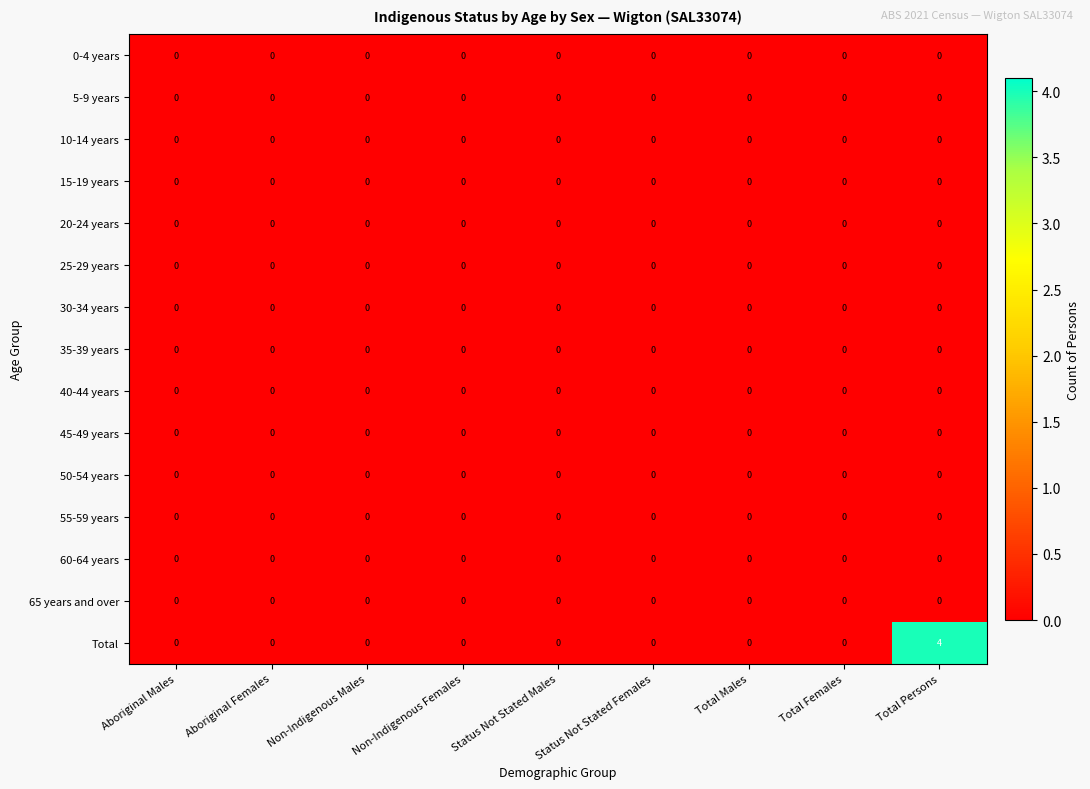

The 50-54 years series shows 0 at Aboriginal Females. True or false?

True